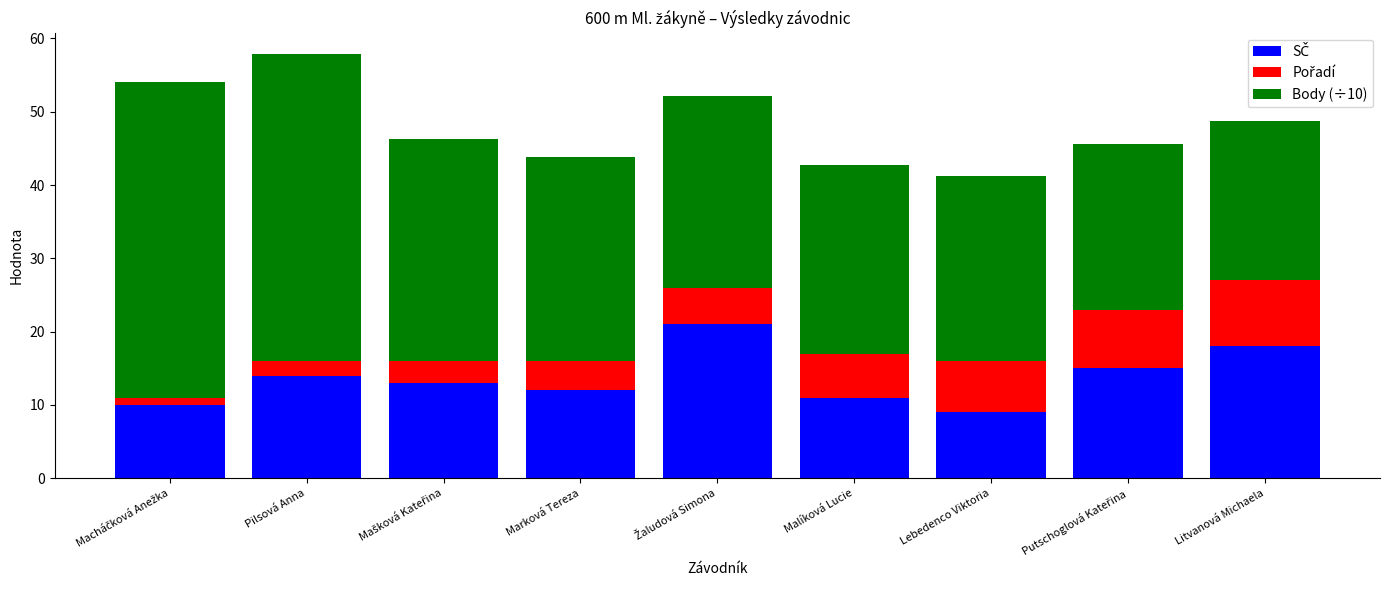

What is the total value across all series at Malíková Lucie?

42.7